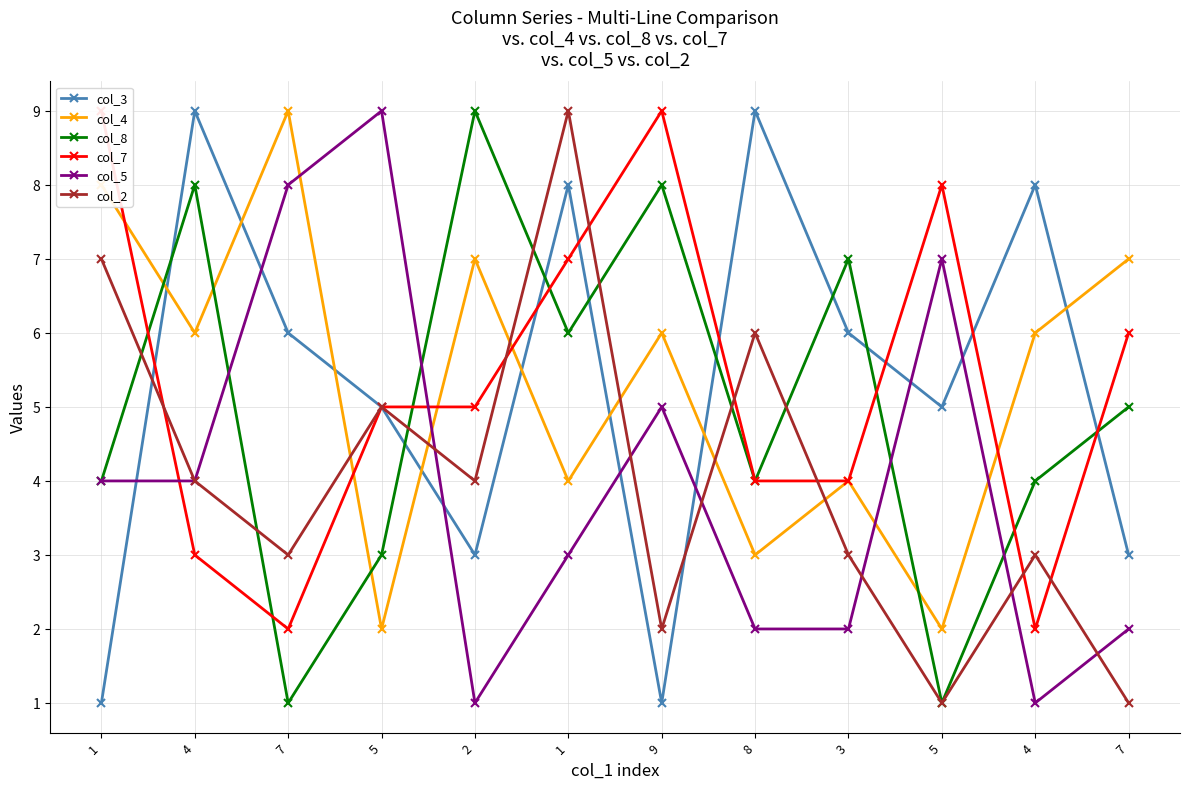

True or false: col_3 and col_2 intersect in this chart.

True